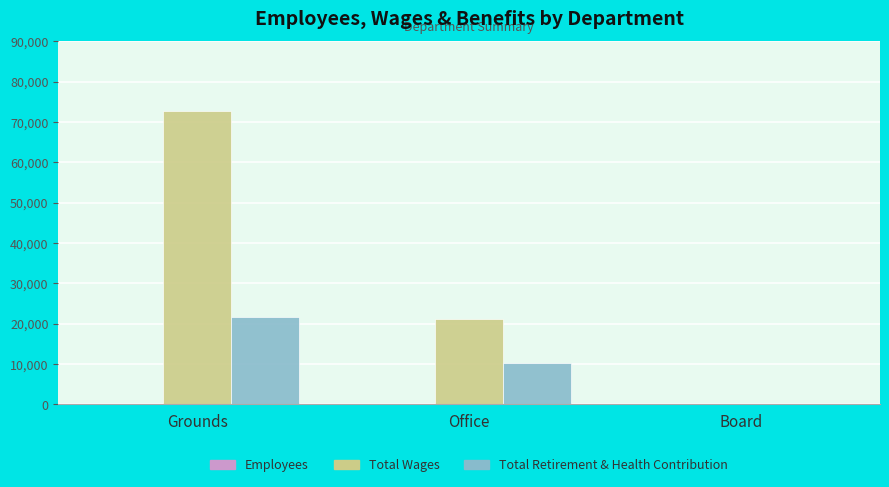

At which category is the sum across all series the highest?

Grounds